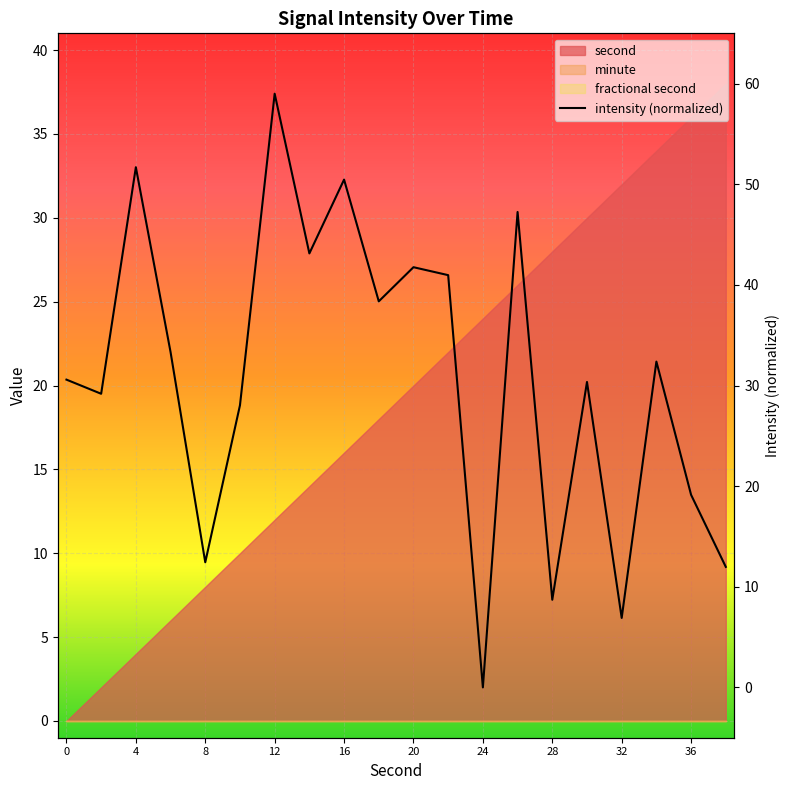

How many interior local valleys (lower than both neighbors) does the data have?

7